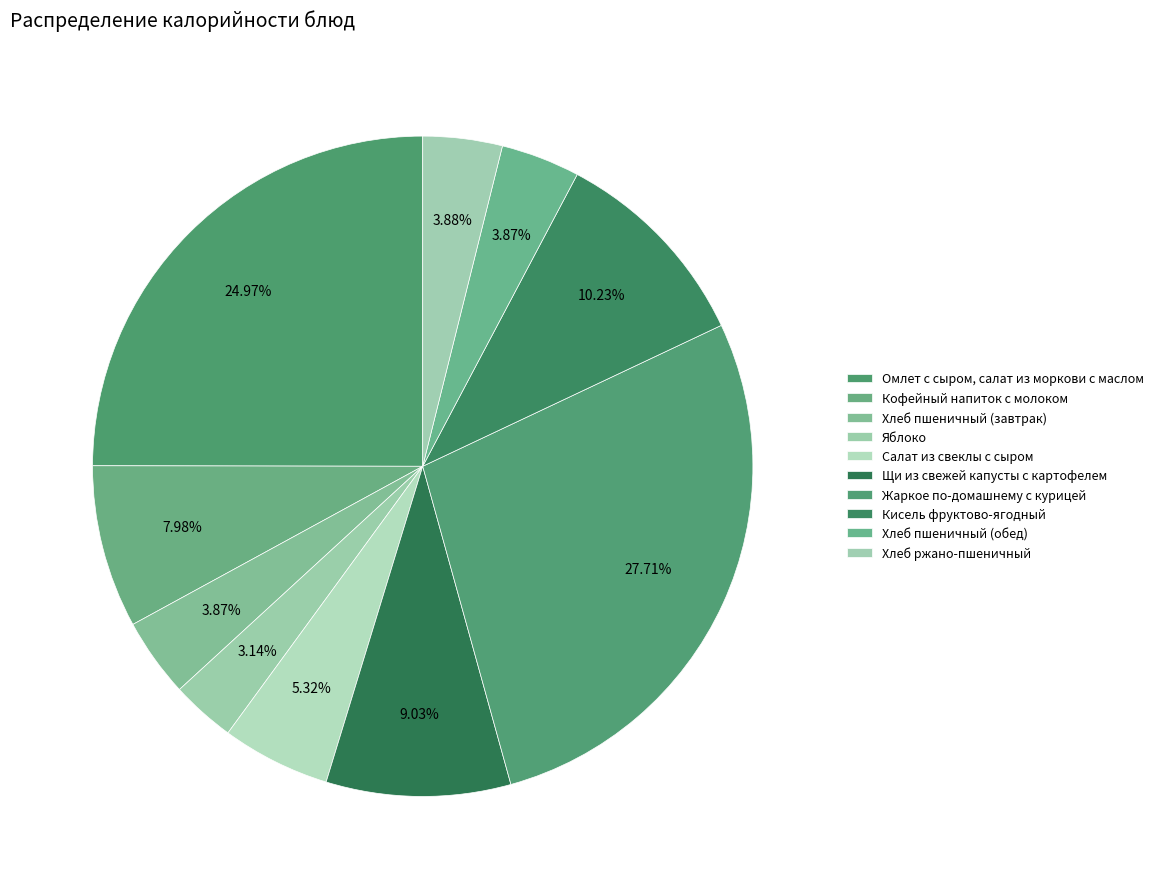

What percentage do Омлет с сыром, салат из моркови с маслом and Яблоко together represent?

28.1%